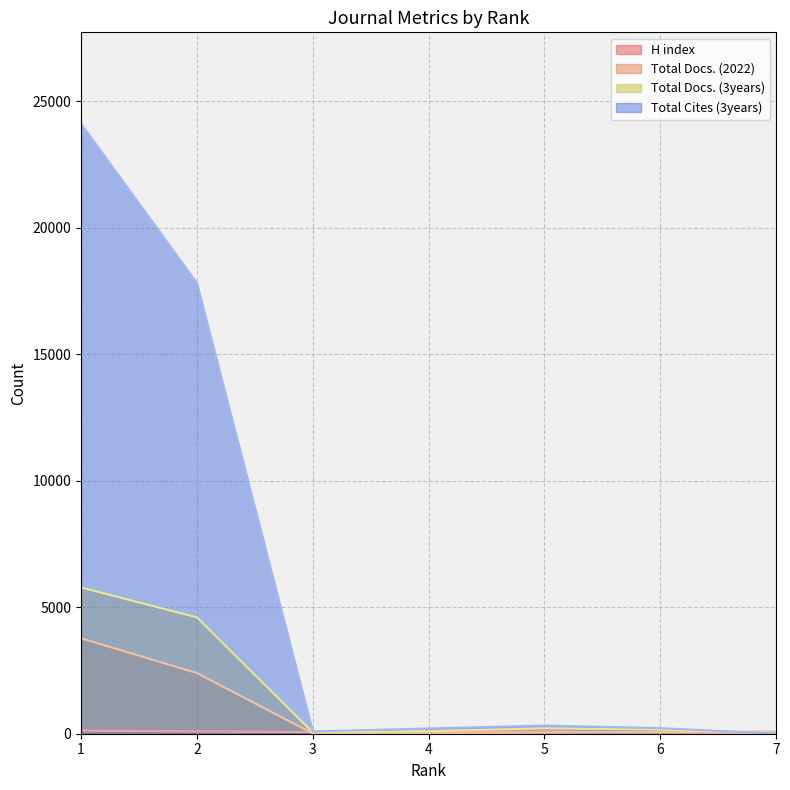

Does the chart have visible grid lines?

Yes